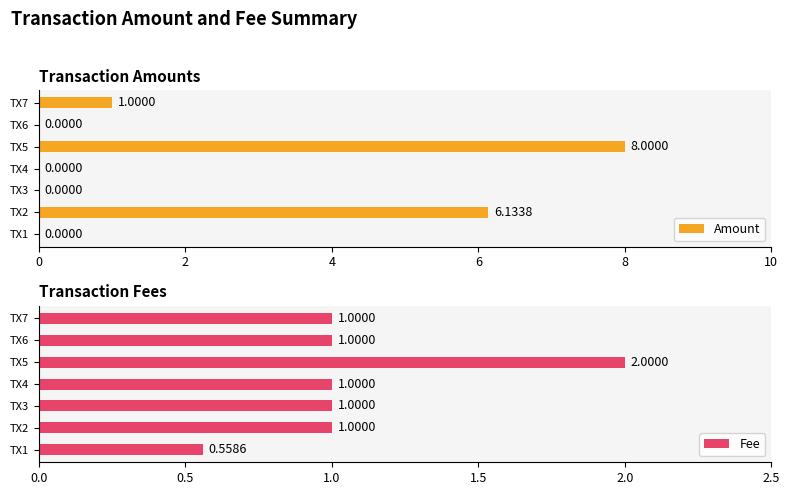

What is the total value across all series at 6?

1.0